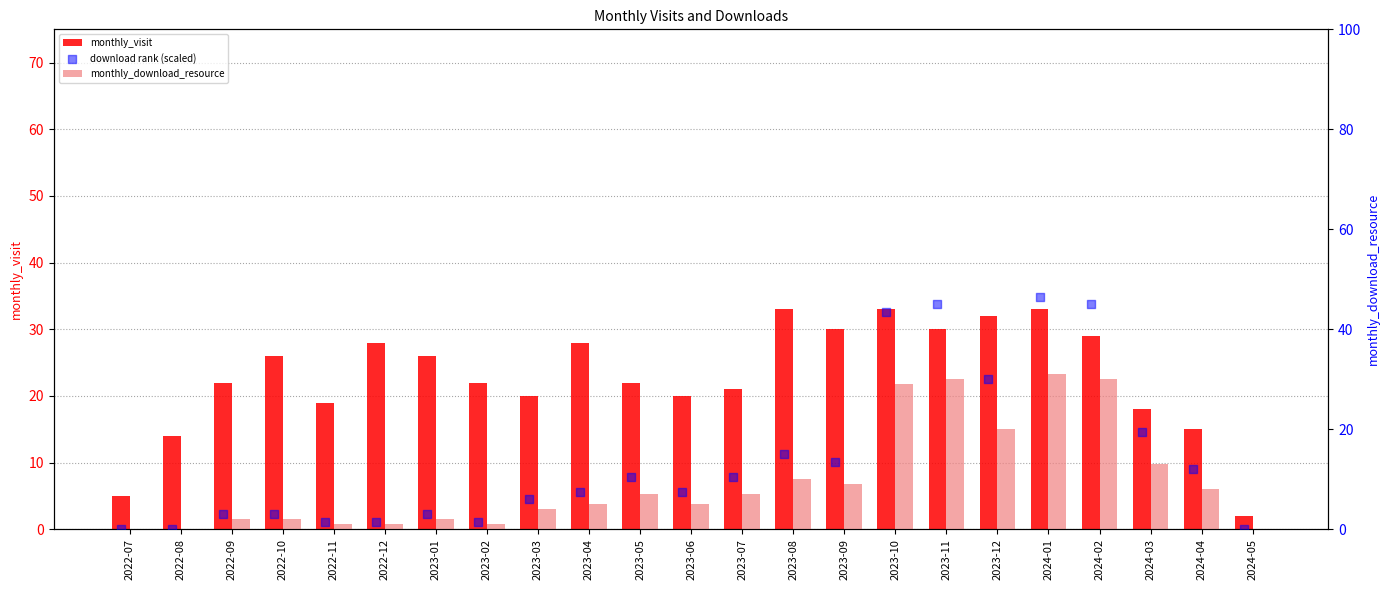

Is the value of monthly_download_resource at 2024-02 greater than the value of download rank (scaled) at 2023-06?

Yes